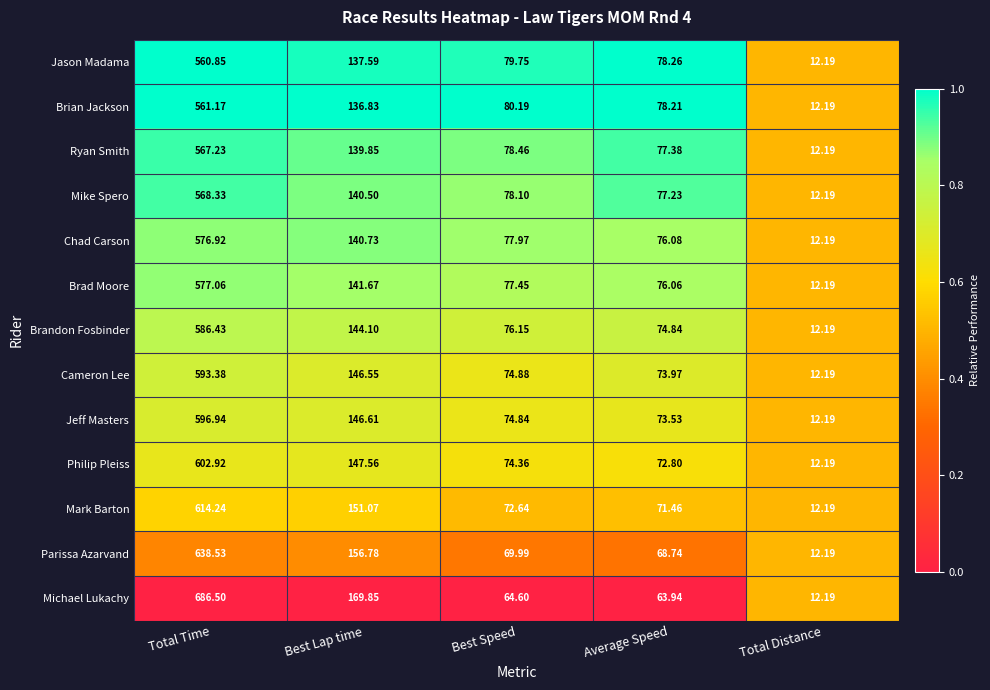

Between Total Time and Average Speed, which series saw the biggest shift?

Michael Lukachy